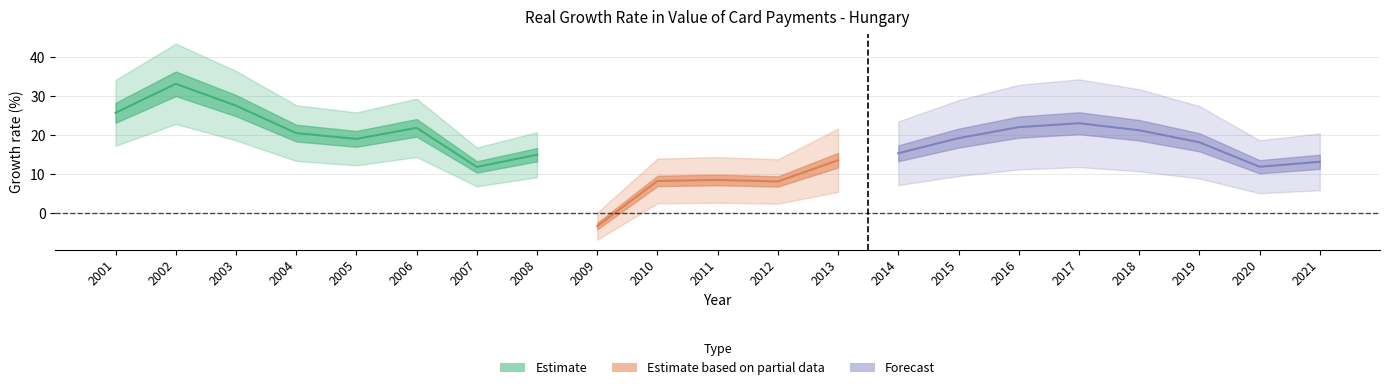

The chart shows a value of 8.5 at 2011. True or false?

True